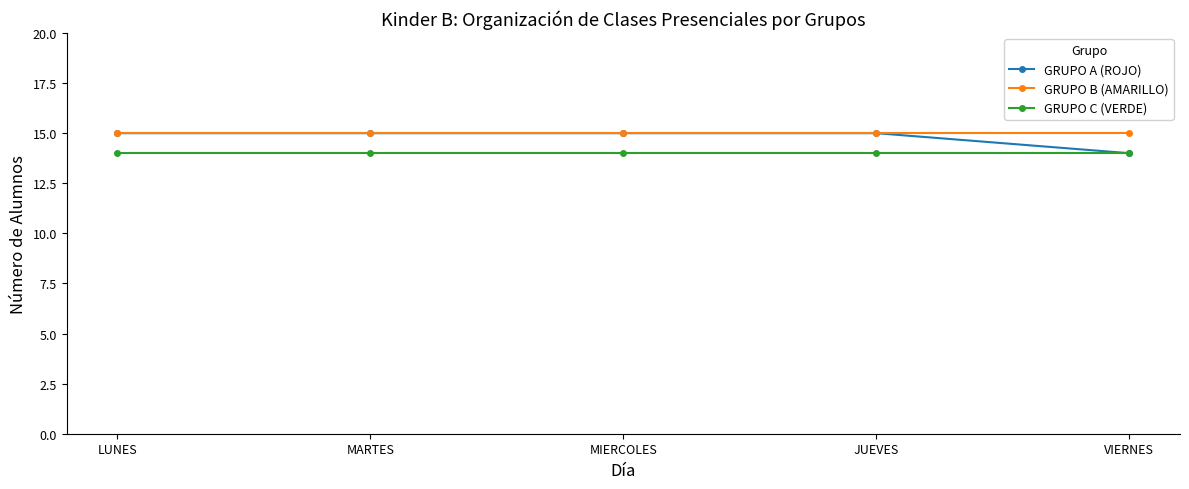

True or false: GRUPO C (VERDE) and GRUPO B (AMARILLO) cross at least once.

False